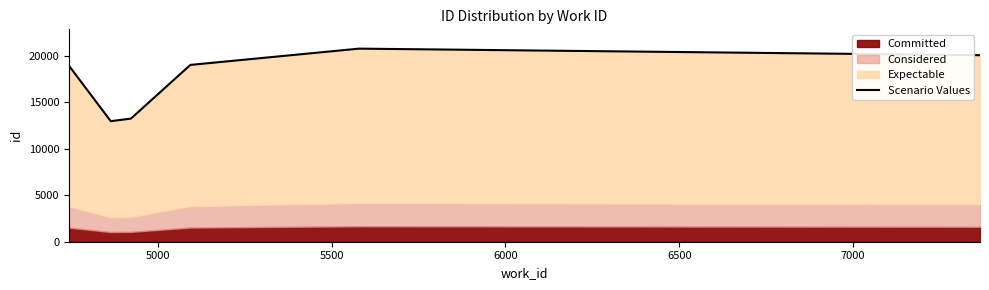

True or false: the data shows 10184.1 at 5000.

False